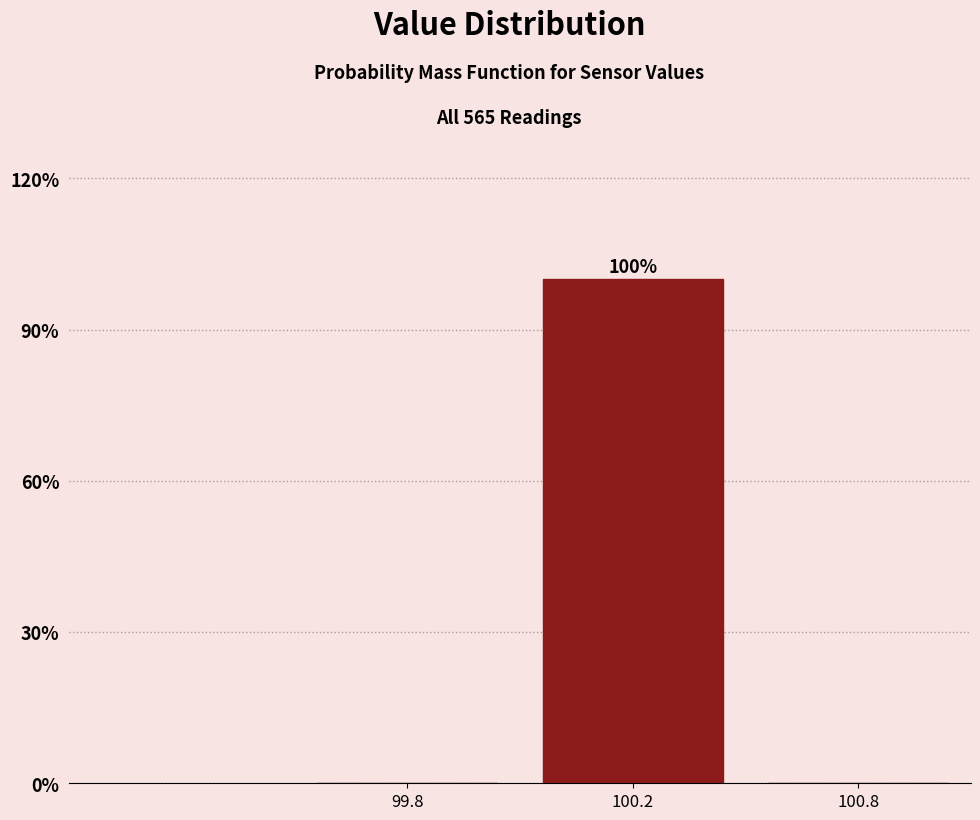

Reading right to left, extract all data points from this chart.

100.8=0	100.2=100	99.8=0